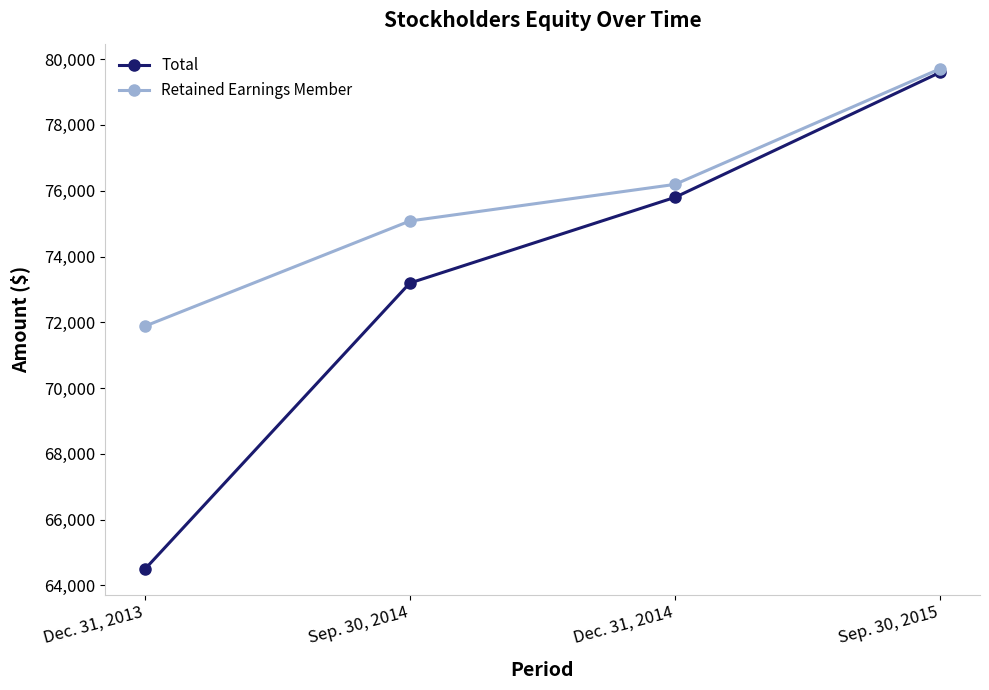

How many lines are shown in the chart?

2